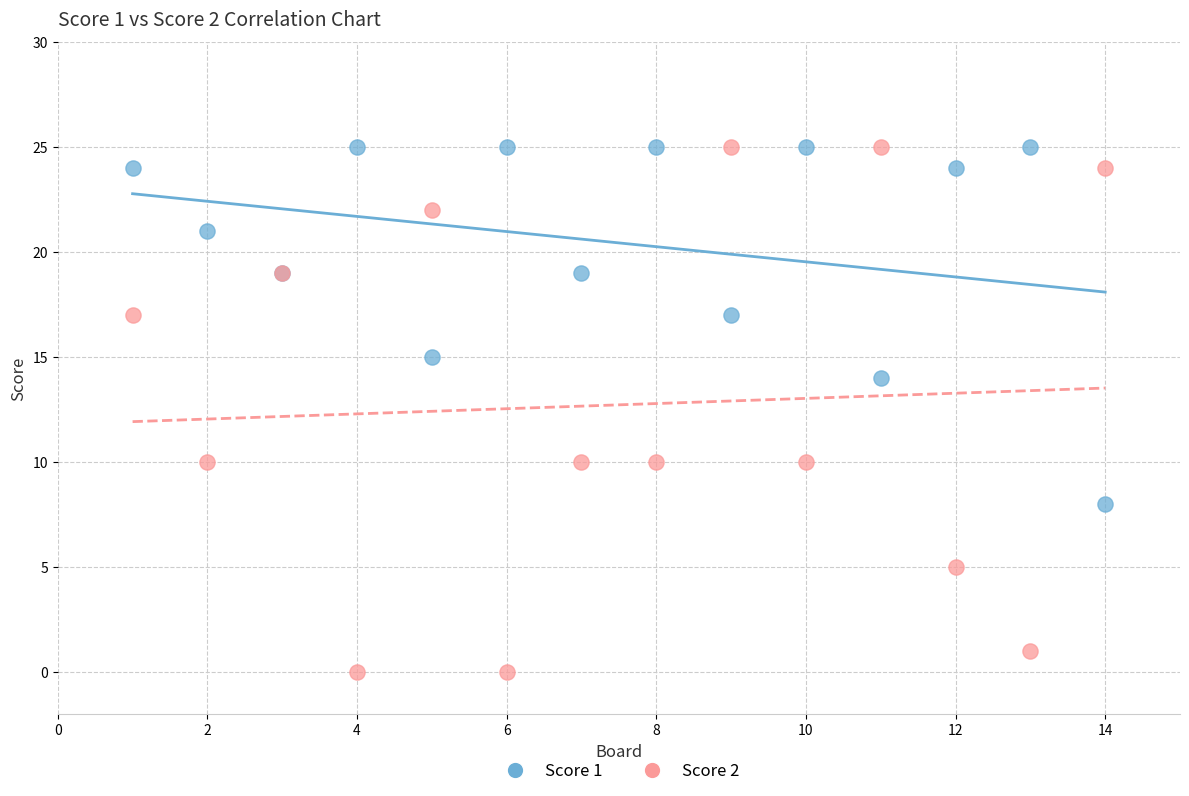

Which series reaches the minimum Y coordinate?

Score 2